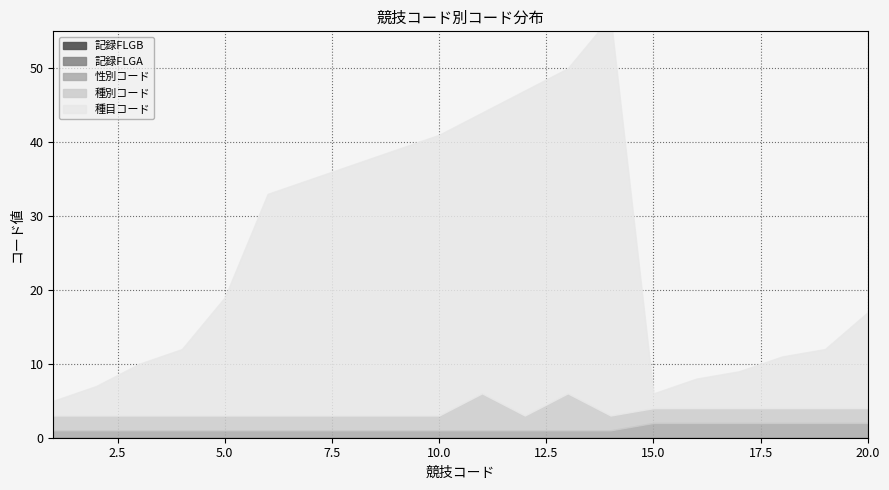

At which category is the sum across all series the highest?

14